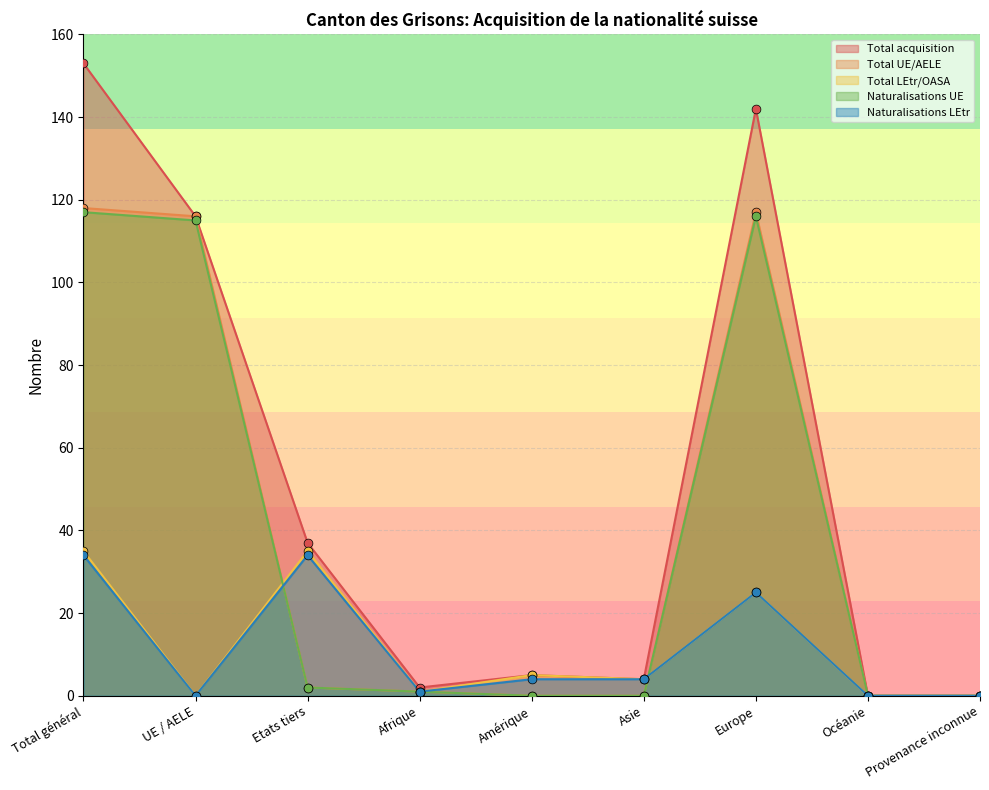

Which series reaches the maximum Y coordinate?

Total acquisition